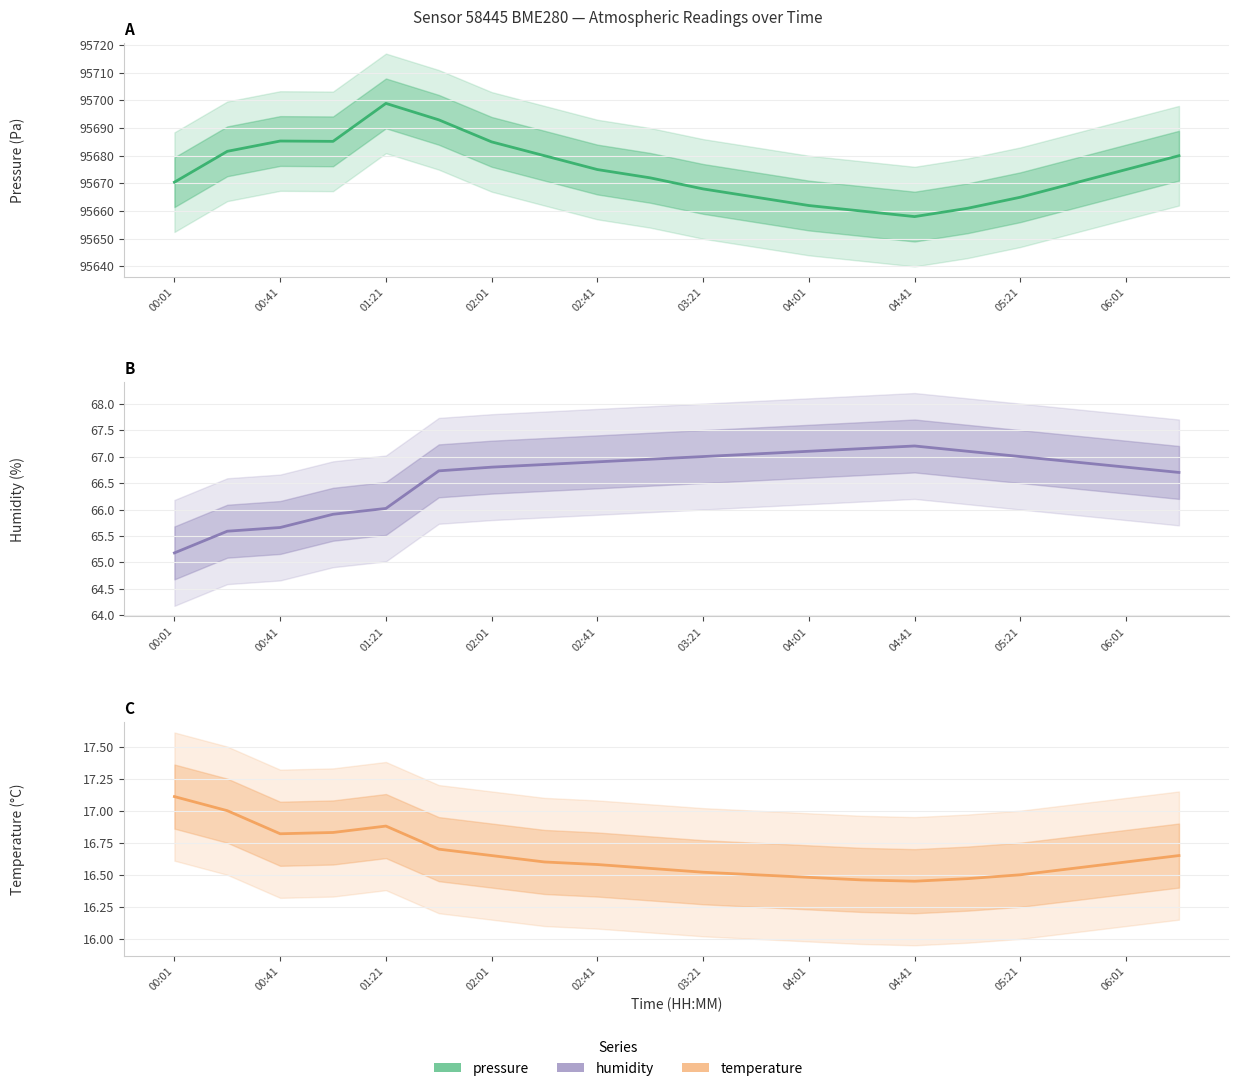

At how many categories does at least one series exceed 81984?

20